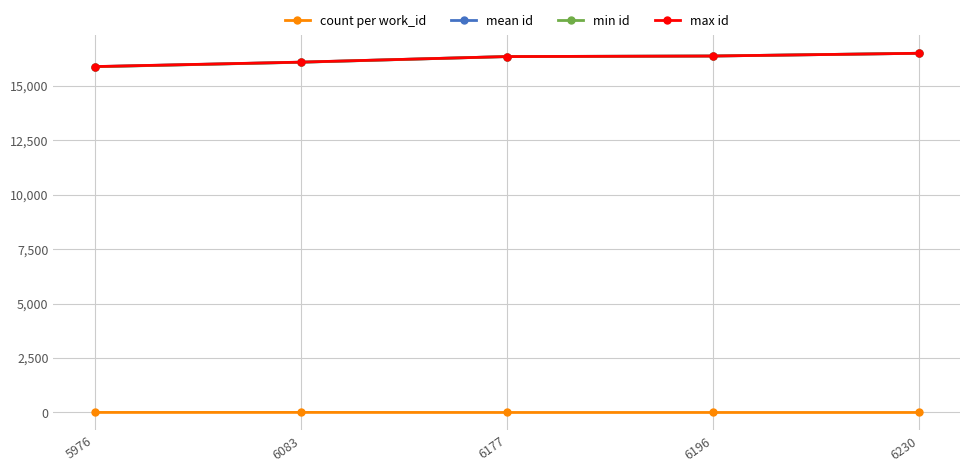

What is the sum of the count per work_id values at 6230 and 6083?

5